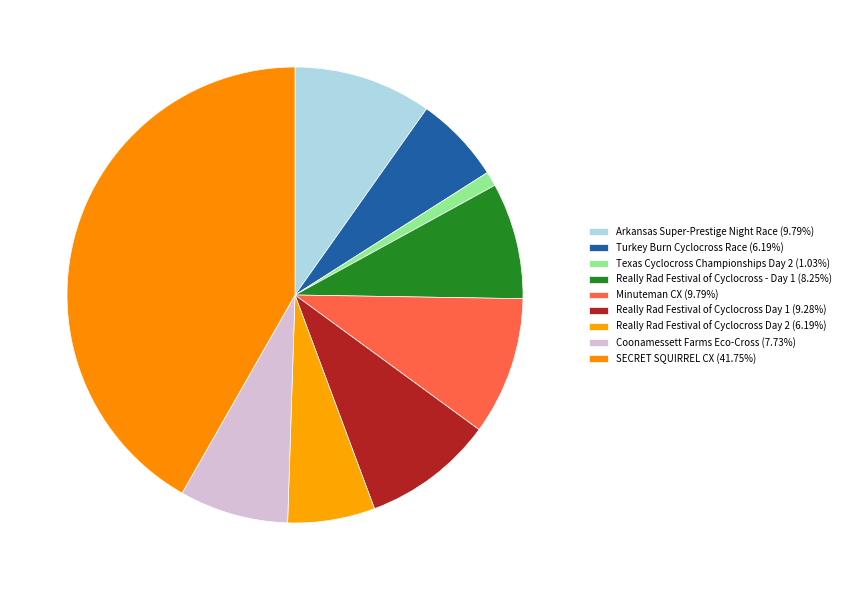

Count the number of slices in the pie.

9